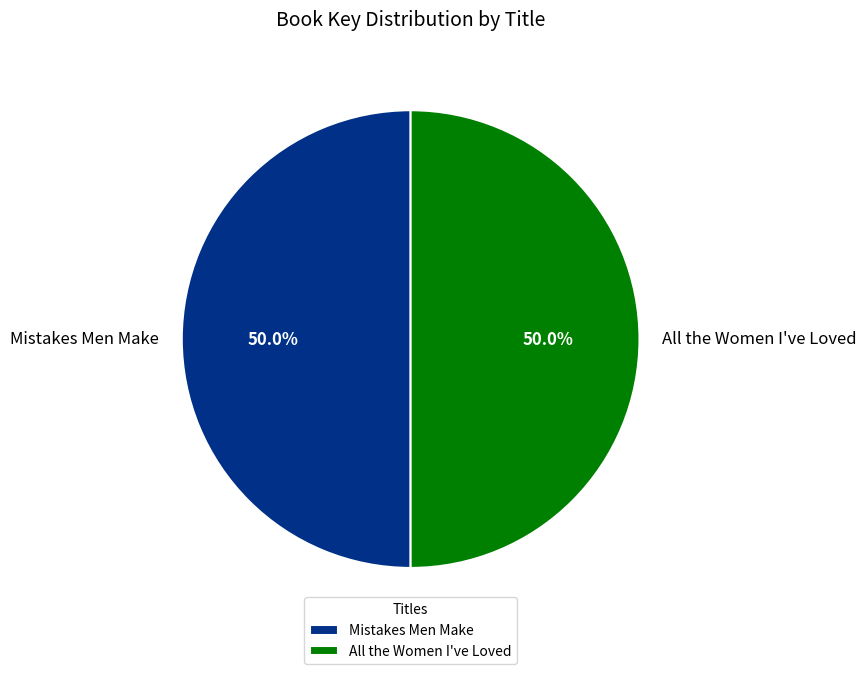

True or false: Mistakes Men Make accounts for 50% of the total.

True